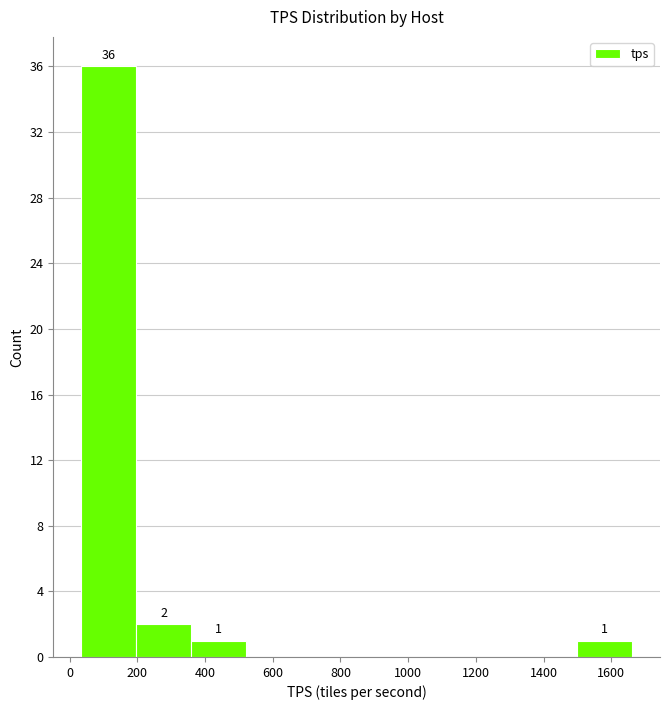

Over which range of the x-axis is the bar tallest?

40 to 200